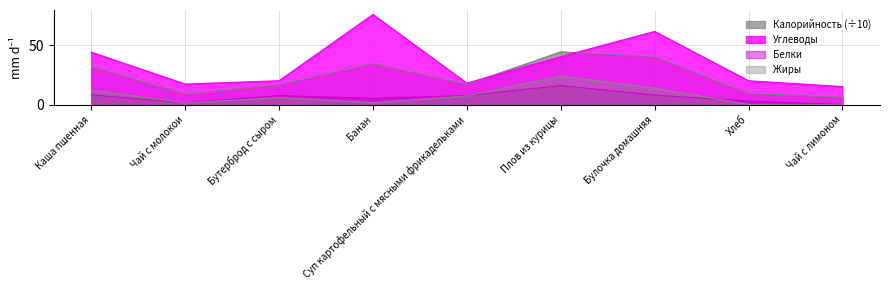

What is the difference between the second highest and minimum values in the Жиры series?

13.9